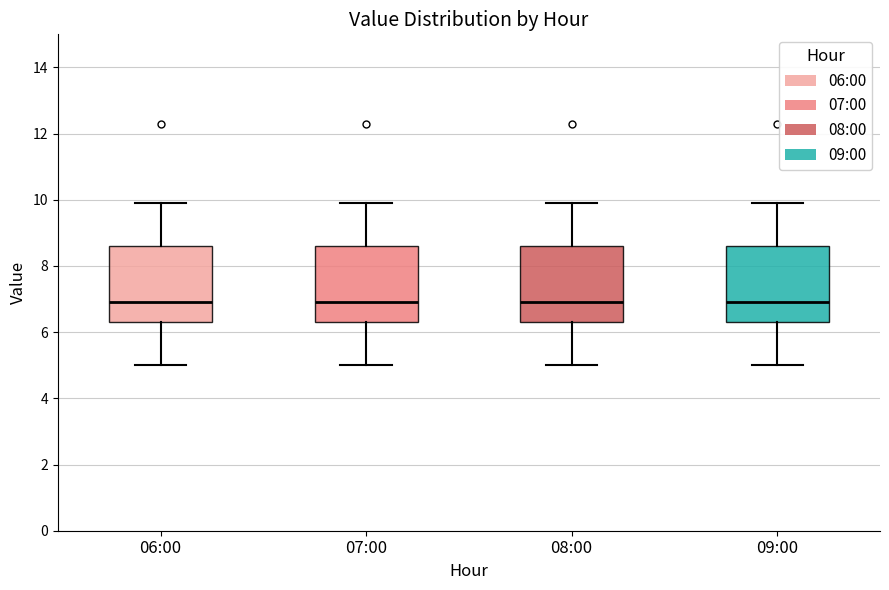

Reading left to right, transcribe this box plot: for each box, give where its median line is, the range the box spans, and where its two whiskers end, as read against the y-axis. The values are not printed on the chart, so give them approximately, as read against the axis.

06:00: median 7.0, box 6.4 to 8.6, whiskers 5.0 to 10.0
07:00: median 7.0, box 6.4 to 8.6, whiskers 5.0 to 10.0
08:00: median 7.0, box 6.4 to 8.6, whiskers 5.0 to 10.0
09:00: median 7.0, box 6.4 to 8.6, whiskers 5.0 to 10.0